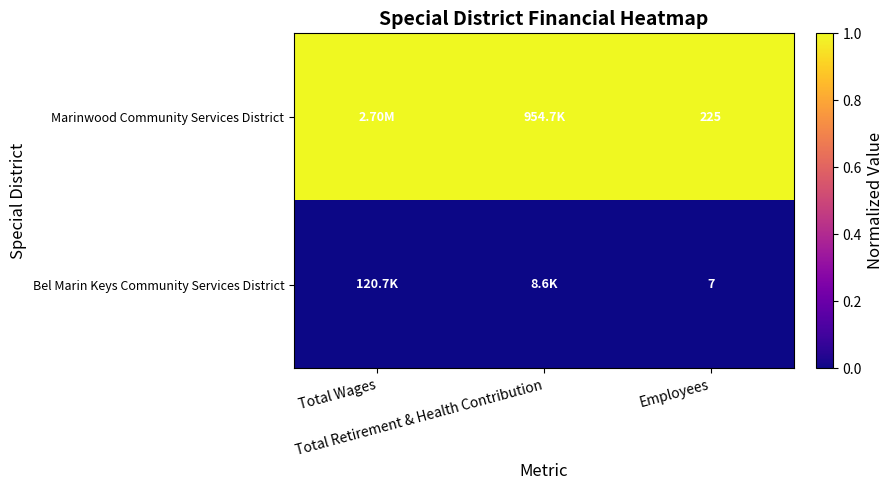

What is the sum of the Marinwood Community Services District values at Total Wages and Total Retirement & Health Contribution?

2